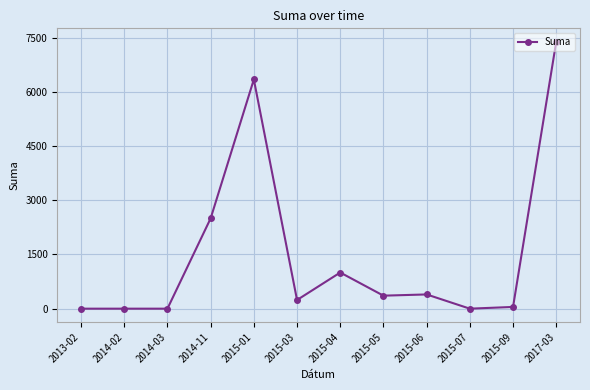

What is the change in value from 2013-02 to 2015-01?

+6346